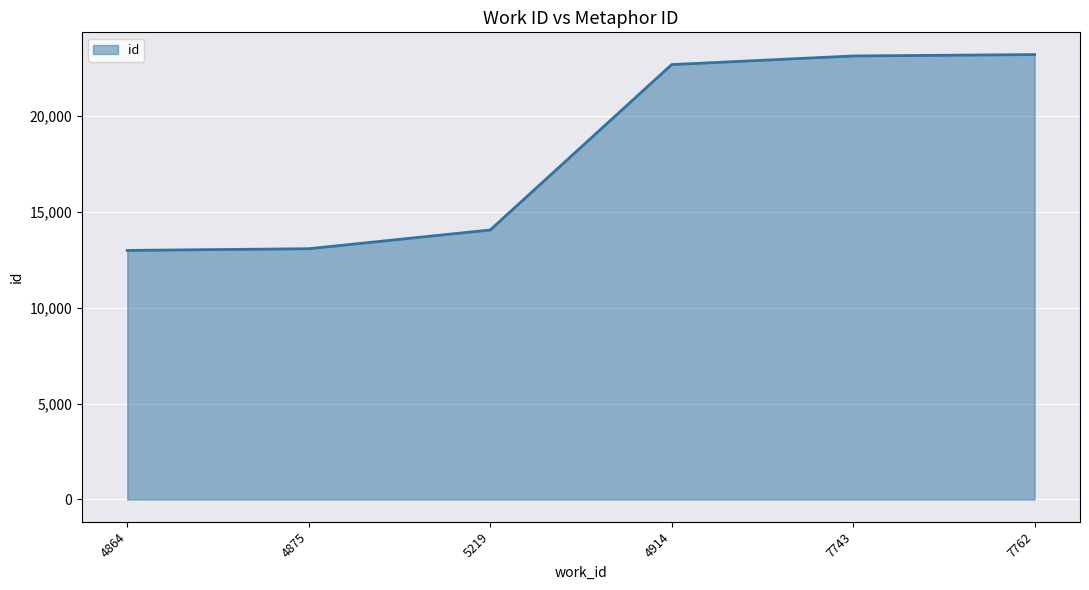

Between 5219 and 7743, which is larger?

7743